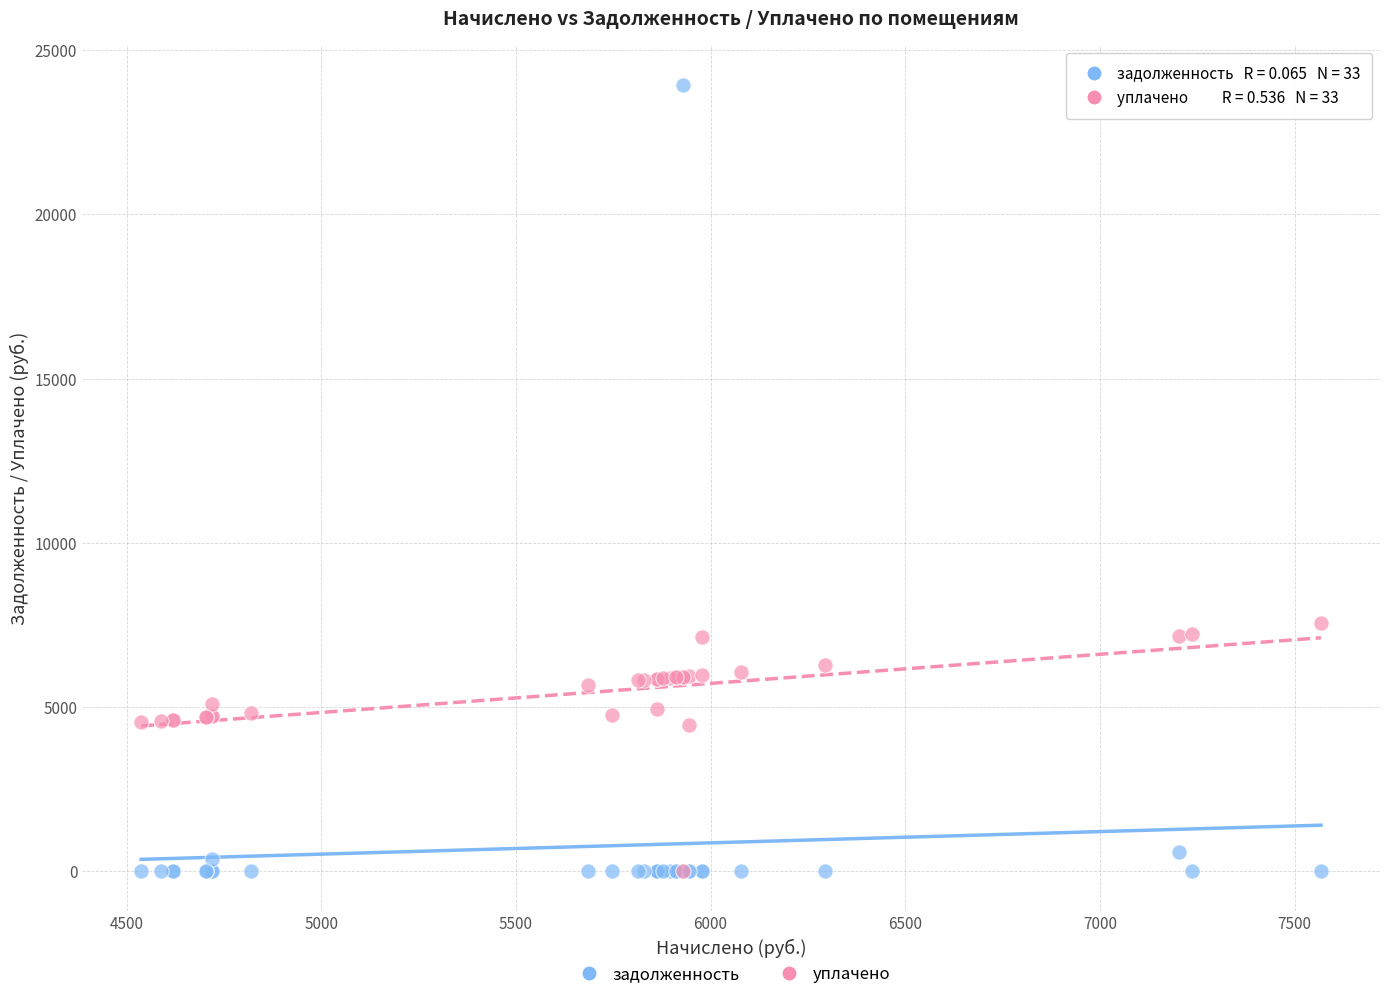

In the задолженность series, what Y value is closest to 11975?

600.3